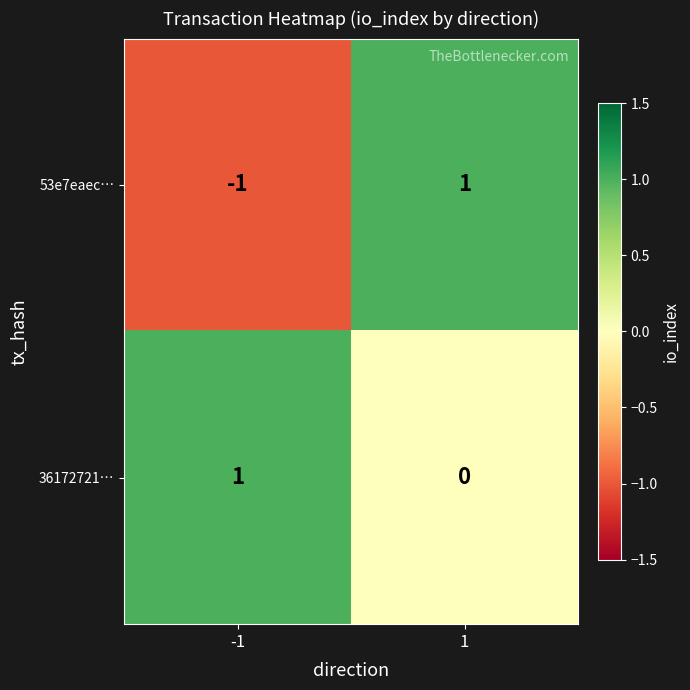

Is it true that 53e7eaec… equals 0 at -1?

False